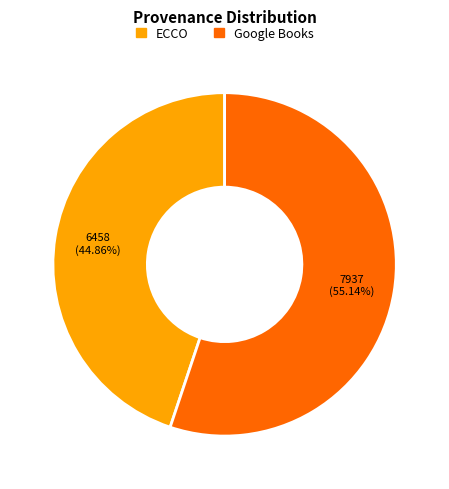

How many segments does this pie chart have?

2